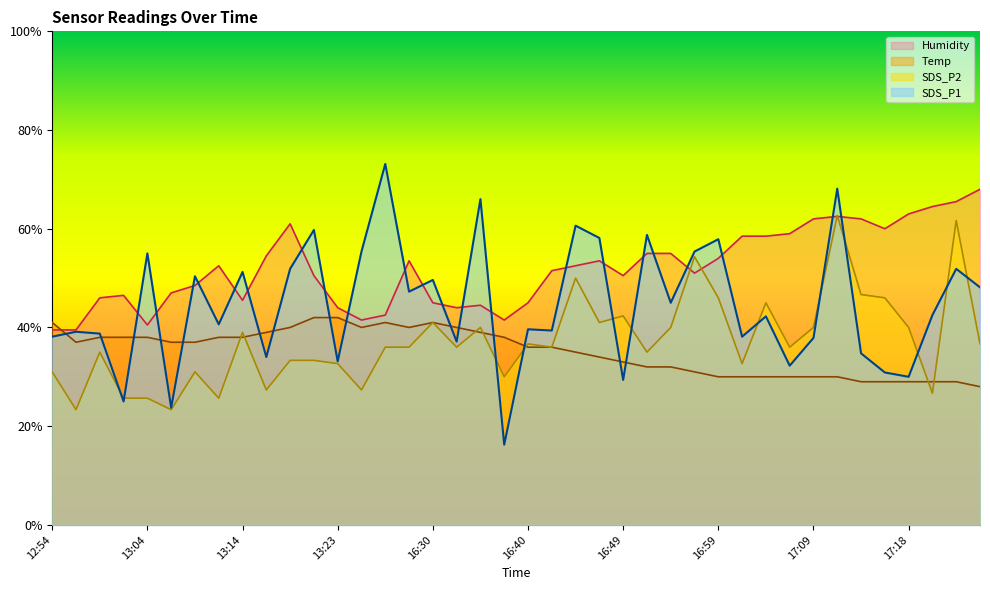

List the series in order of their peak value, lowest first.

Temp, SDS_P2, Humidity, SDS_P1